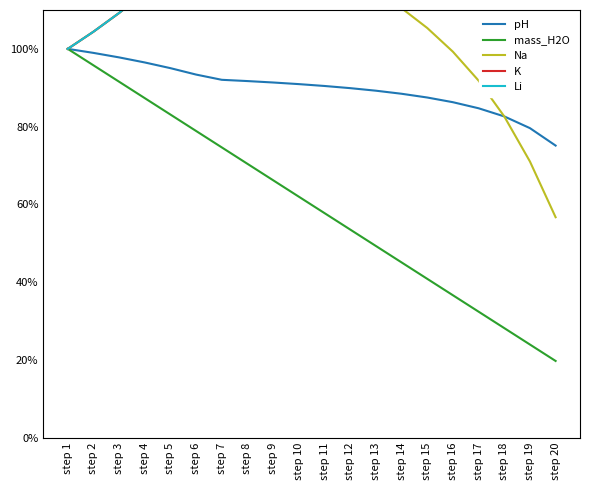

Which label corresponds to the largest value in the chart?

step 20